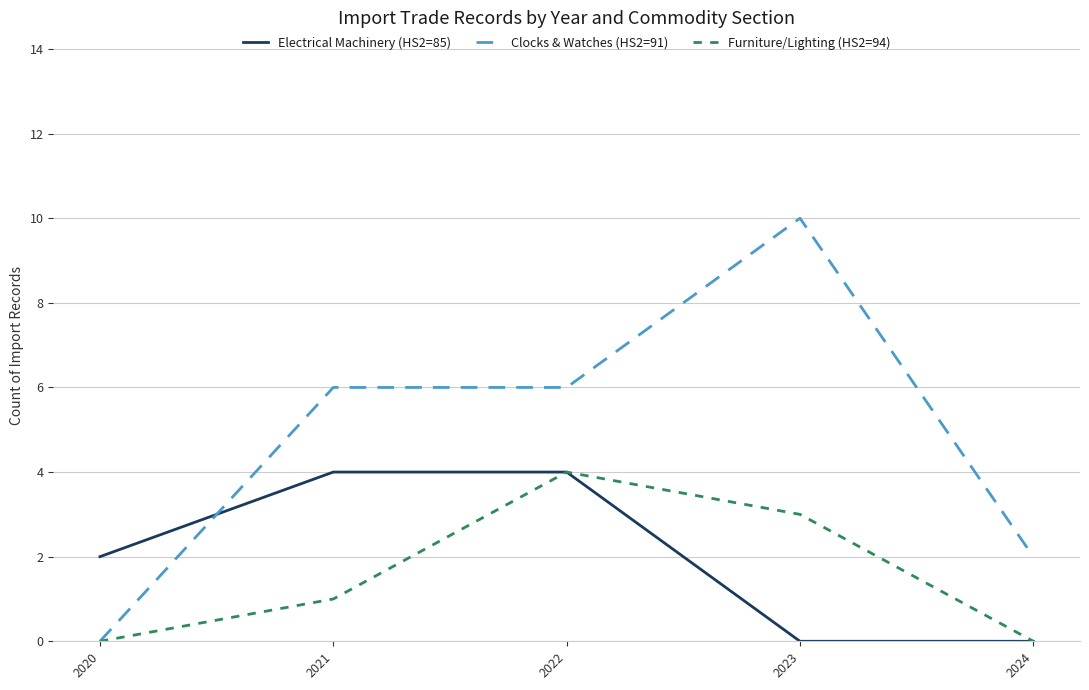

Reading right to left, transcribe all the data shown in this chart.

Electrical Machinery (HS2=85): 0	0	4	4	2
Clocks & Watches (HS2=91): 2	10	6	6	0
Furniture/Lighting (HS2=94): 0	3	4	1	0